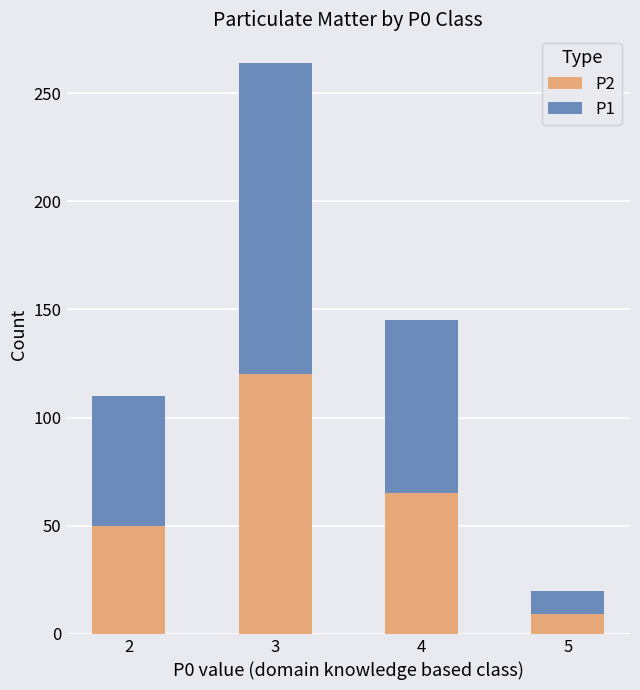

At which category is the sum across all series the highest?

3